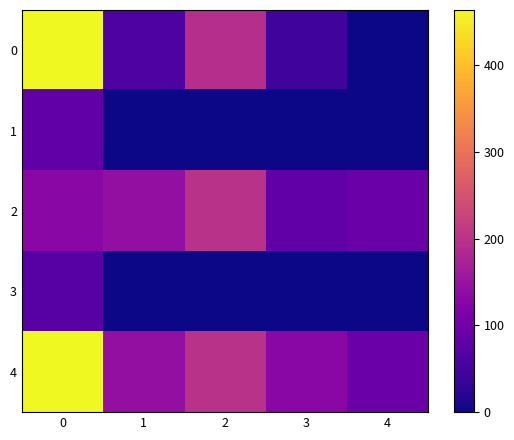

Rank the series by their maximum value, from lowest to highest.

3, 1, 2, 0, 4